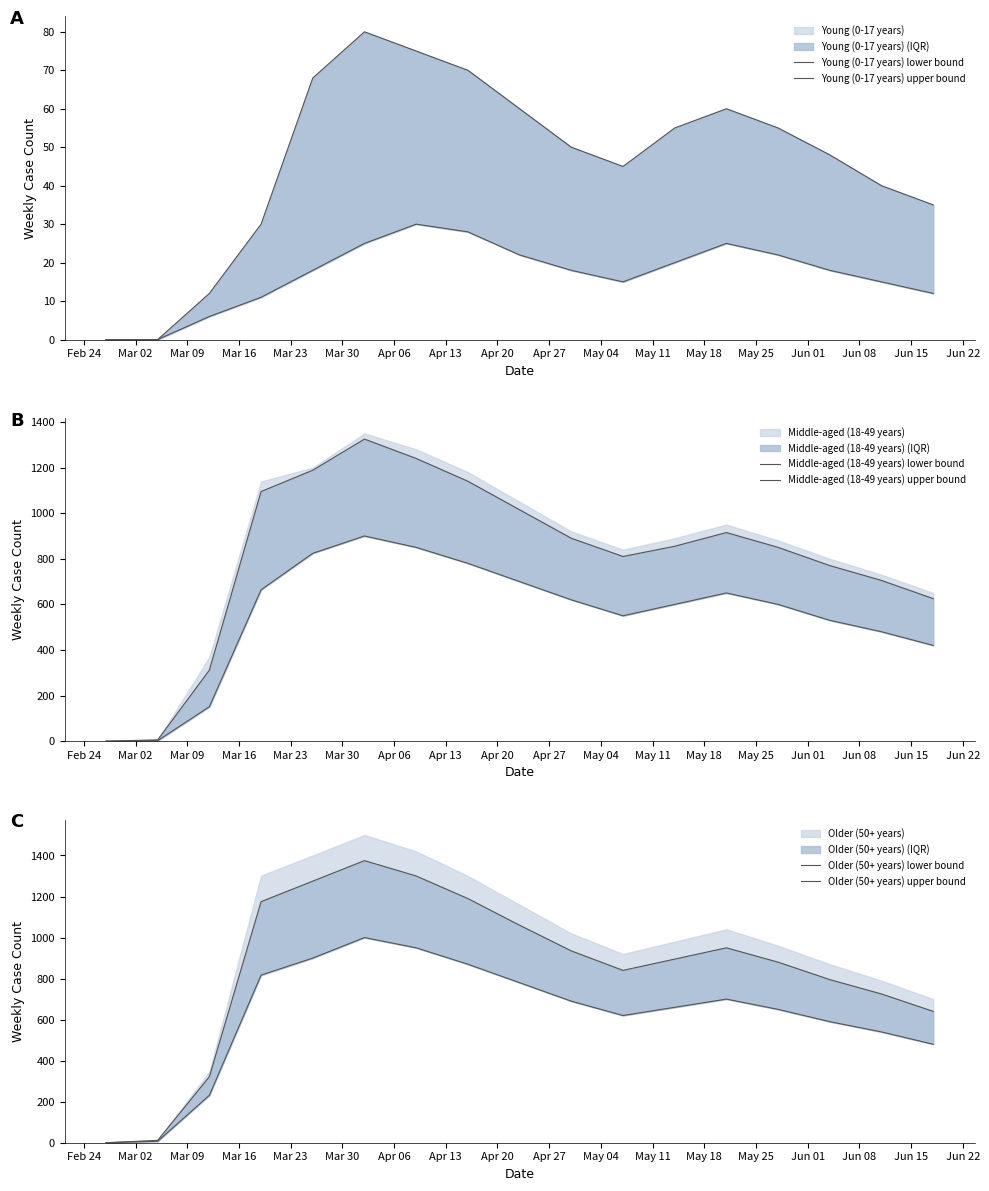

Rank the series at May 18 from lowest to highest value.

Young (0-17 years) lower bound, Young (0-17 years) upper bound, Middle-aged (18-49 years) lower bound, Older (50+ years) lower bound, Middle-aged (18-49 years) upper bound, Older (50+ years) upper bound